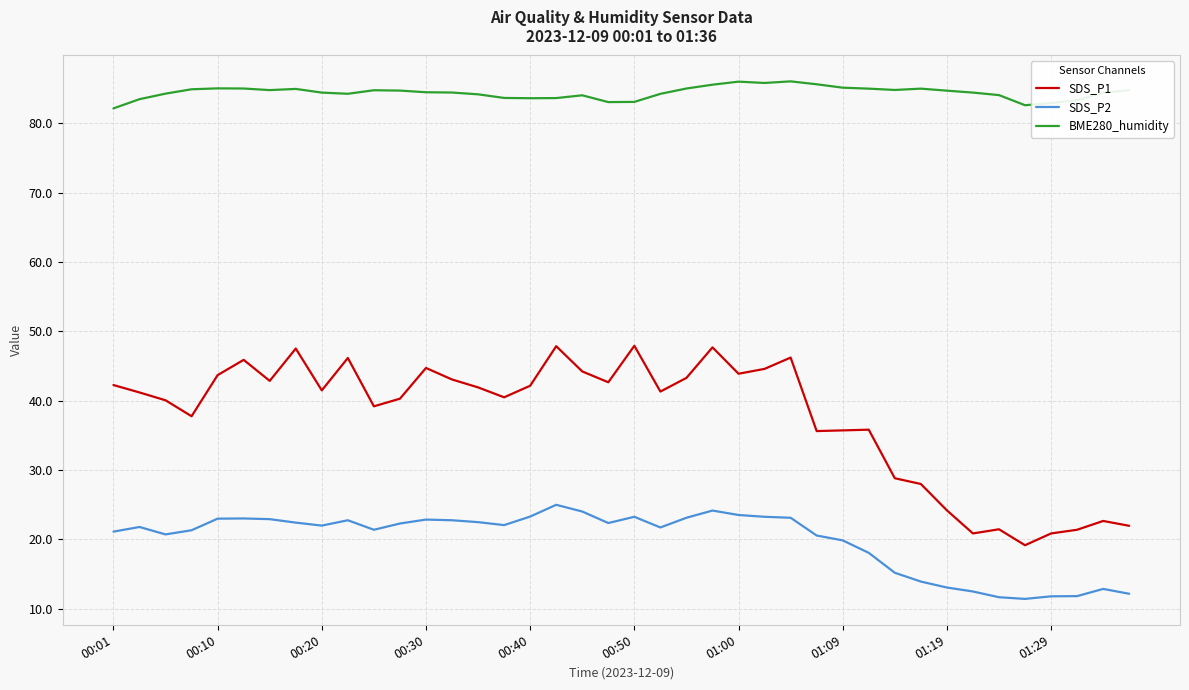

Rank the series by their maximum value, from highest to lowest.

BME280_humidity, SDS_P1, SDS_P2